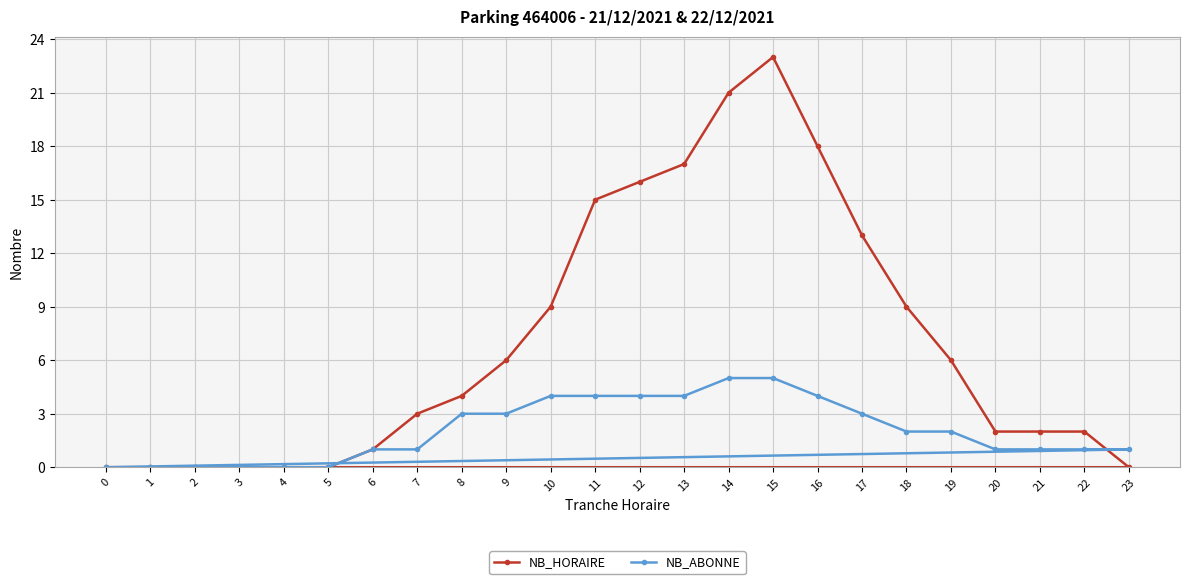

What is the sum of all NB_ABONNE values?

49